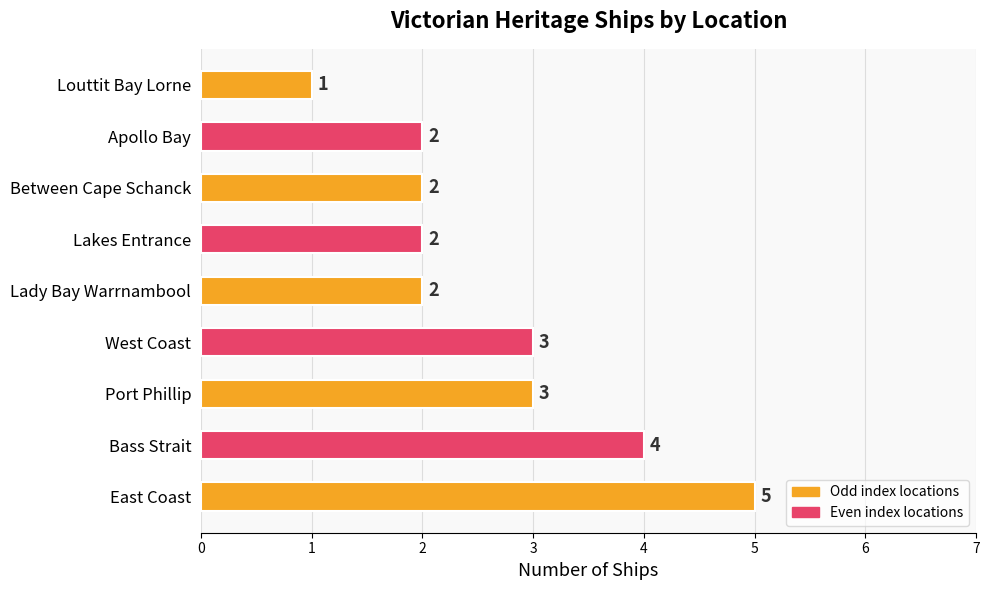

How many data points does each series have?

9